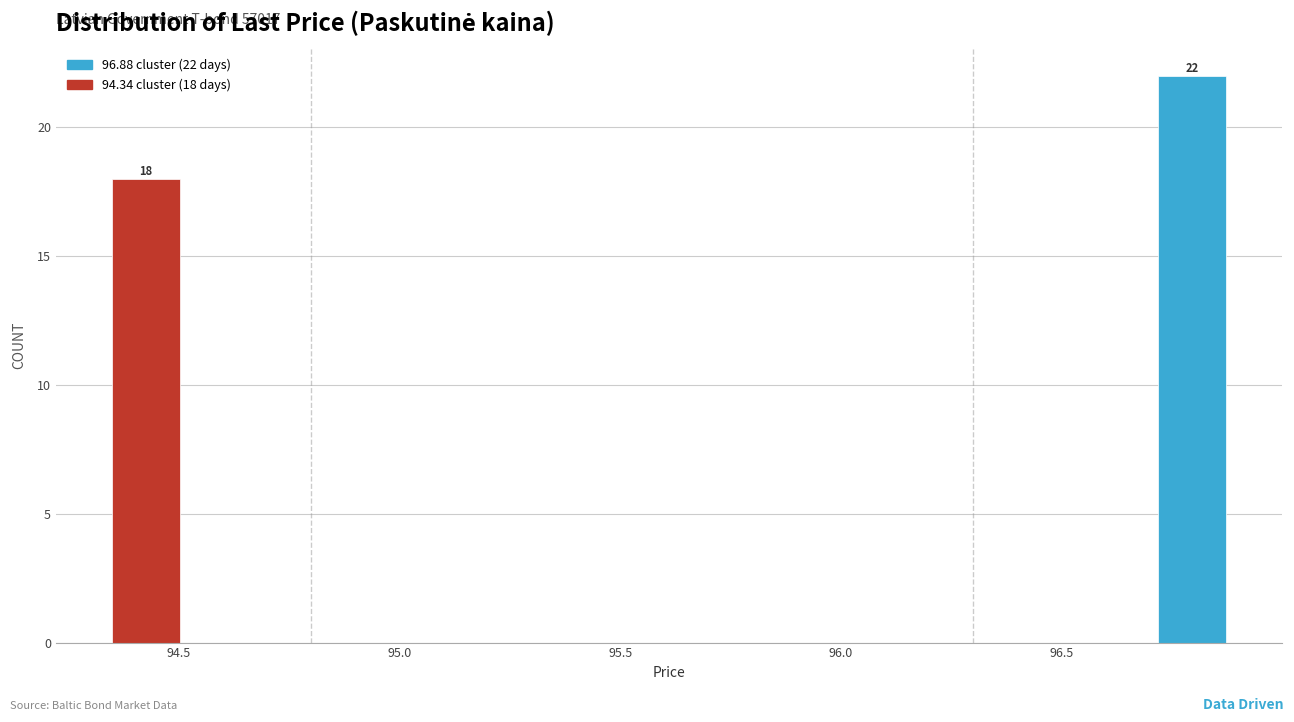

Around what value on the x-axis is the tallest bar? Give the approximate position of its centre, as read against the axis.

96.80